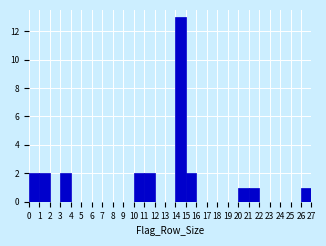

Reading left to right, transcribe this chart: for each bar, give the range it covers on the x-axis and its height. The values are not printed on the chart, so give them approximately, as read against the axis.

0 to 1: 2
1 to 2: 2
2 to 3: 0
3 to 4: 2
4 to 5: 0
5 to 6: 0
6 to 7: 0
7 to 8: 0
8 to 9: 0
9 to 10: 0
10 to 11: 2
11 to 12: 2
12 to 13: 0
13 to 14: 0
14 to 15: 13
15 to 16: 2
16 to 17: 0
17 to 18: 0
18 to 19: 0
19 to 20: 0
20 to 21: 1
21 to 22: 1
22 to 23: 0
23 to 24: 0
24 to 25: 0
25 to 26: 0
26 to 27: 1